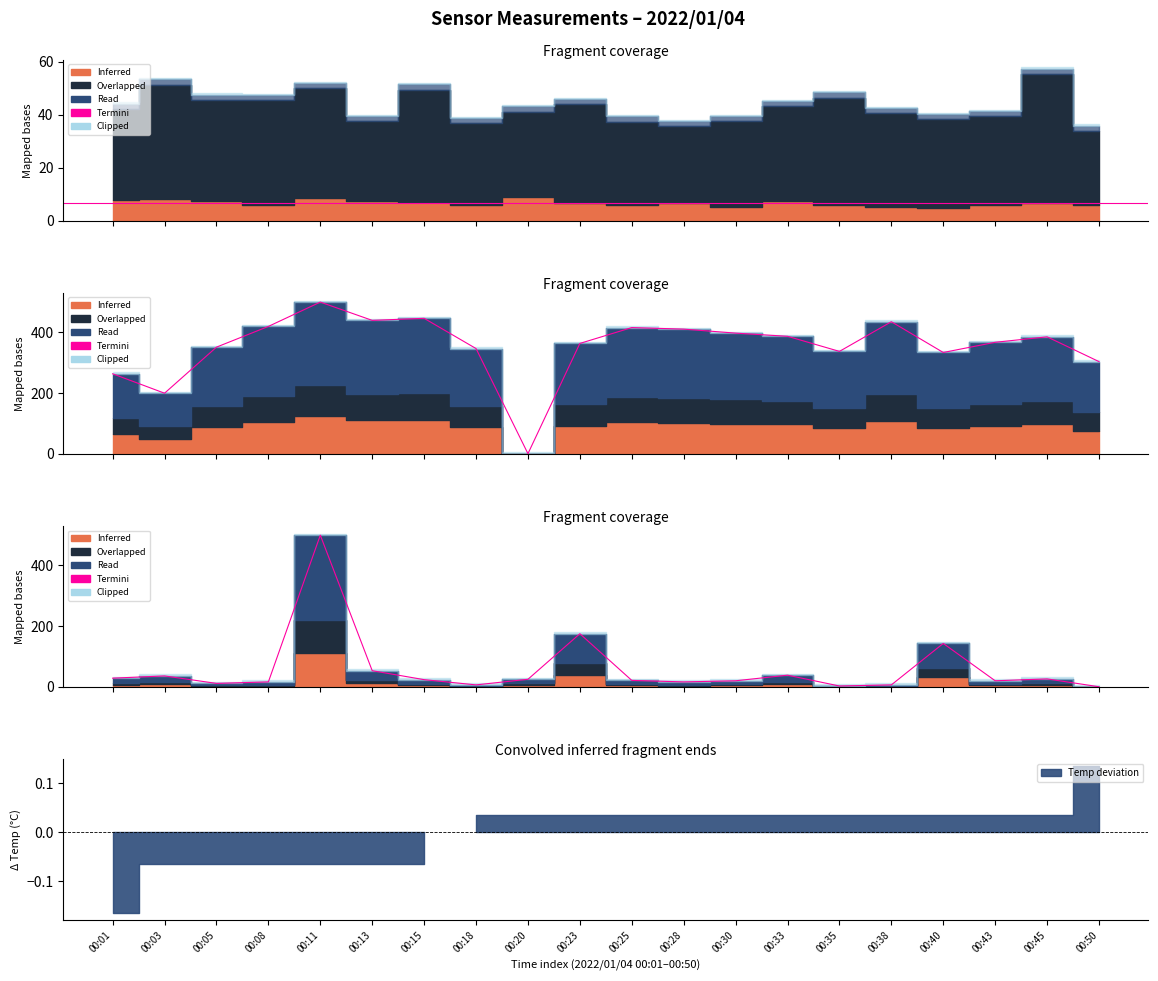

At which category does the chart reach its minimum across all series?

00:50